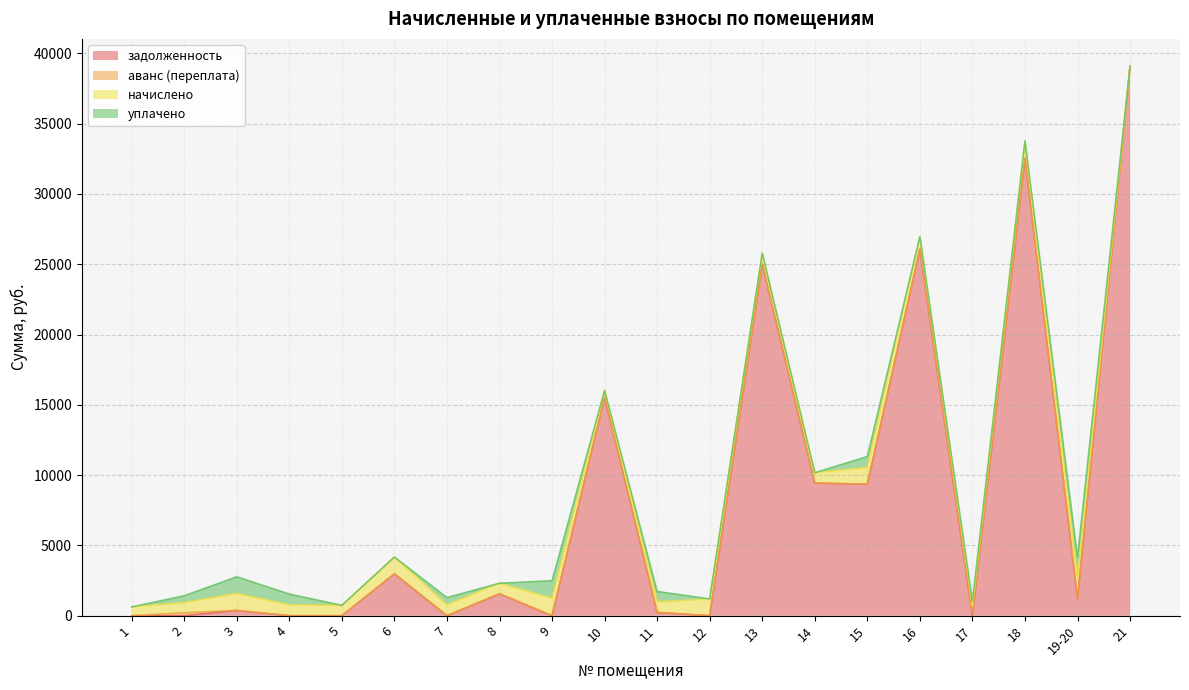

Is it true that задолженность equals 50741.5 at 18?

False